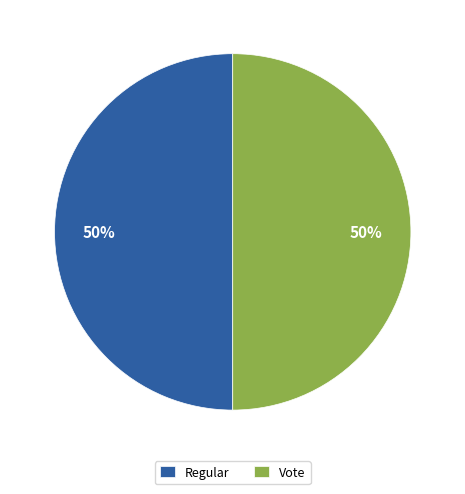

How many slices are in this pie chart?

2